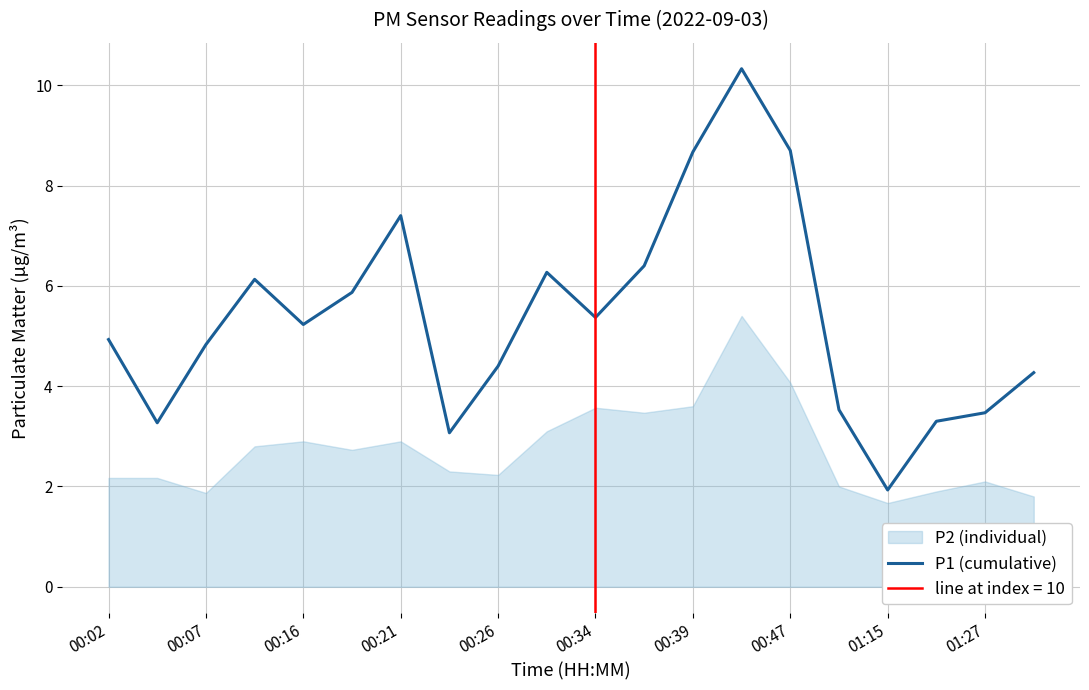

Is it true that P1 (cumulative) equals 4.8 at 00:07?

True